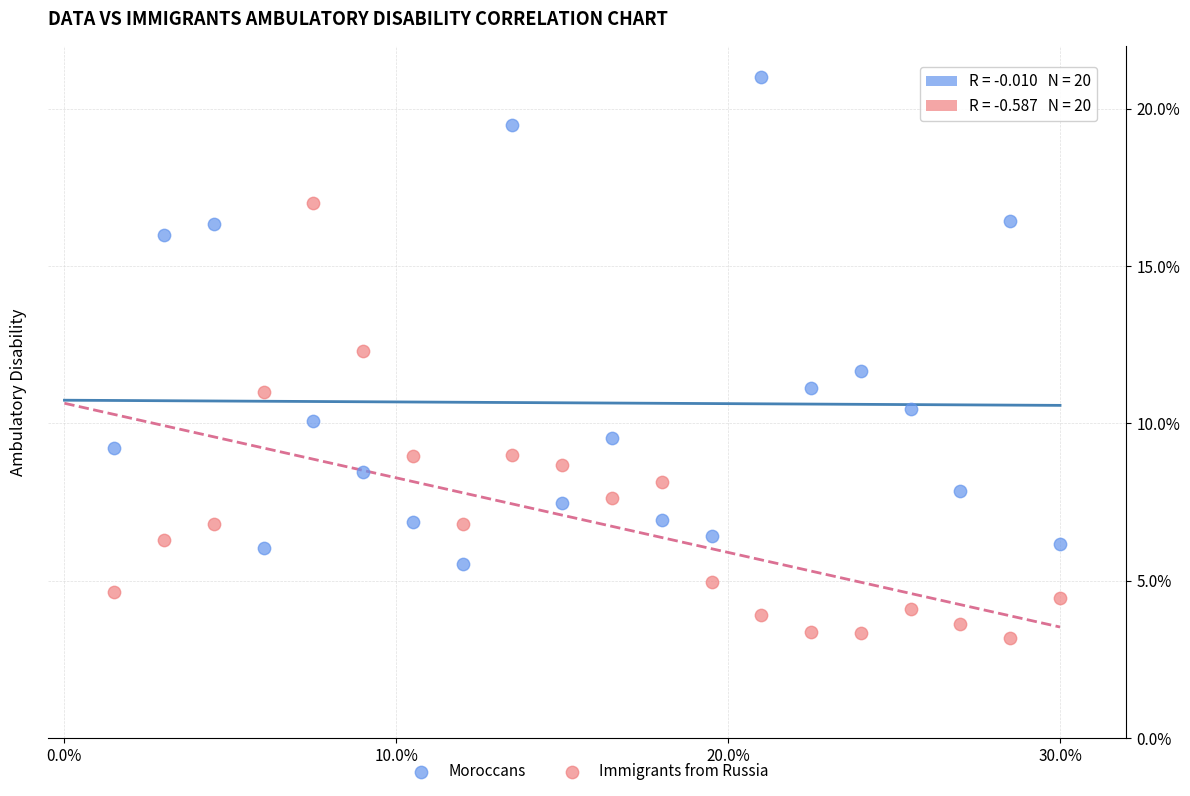

Which series has the largest Y range (max minus min)?

Moroccans